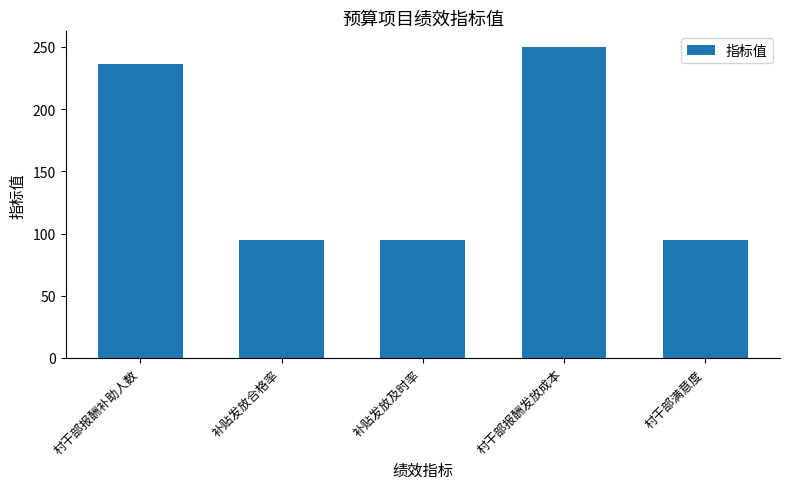

How many series are shown in this chart?

1